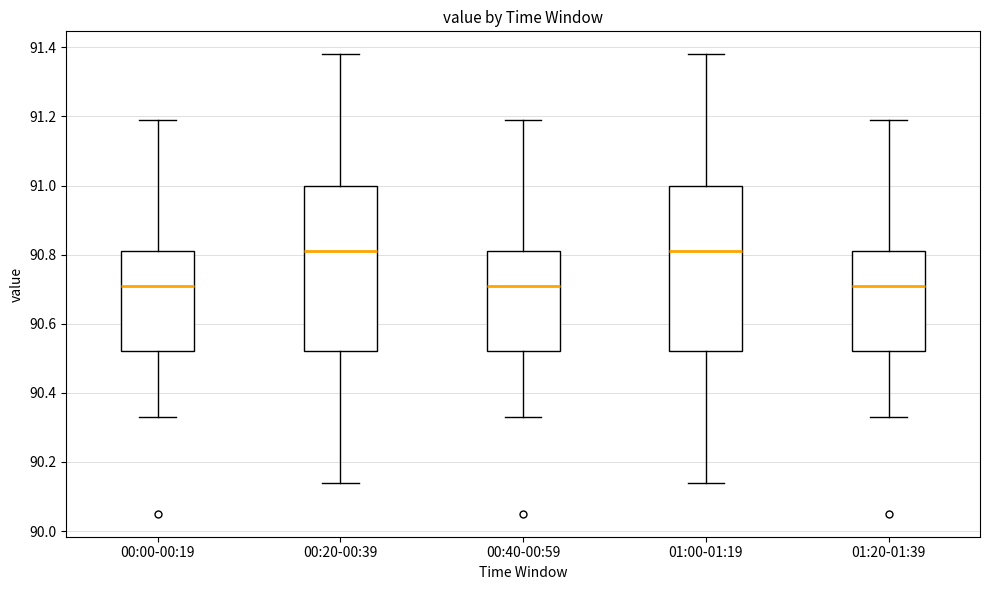

Where is the lower edge of the box for 00:40-00:59 on the y-axis? The values are not printed on the chart, so give them approximately, as read against the axis.

90.52